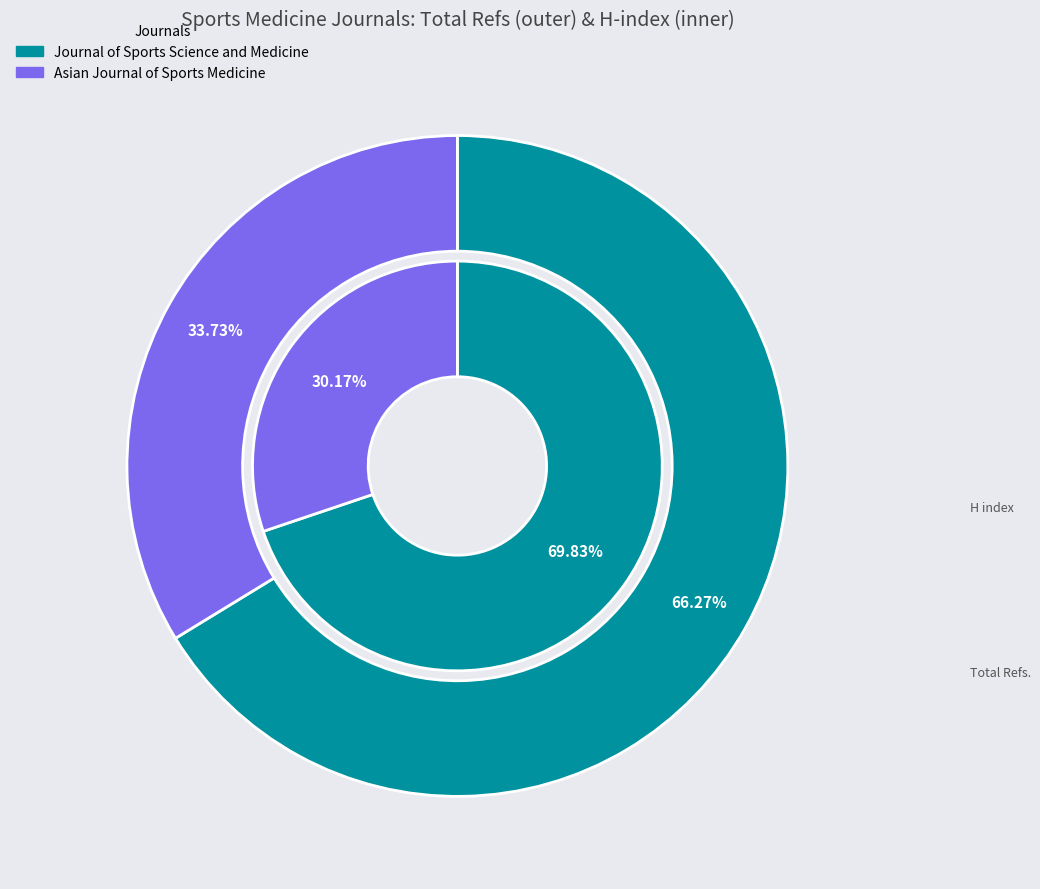

Count the number of slices in the pie.

2